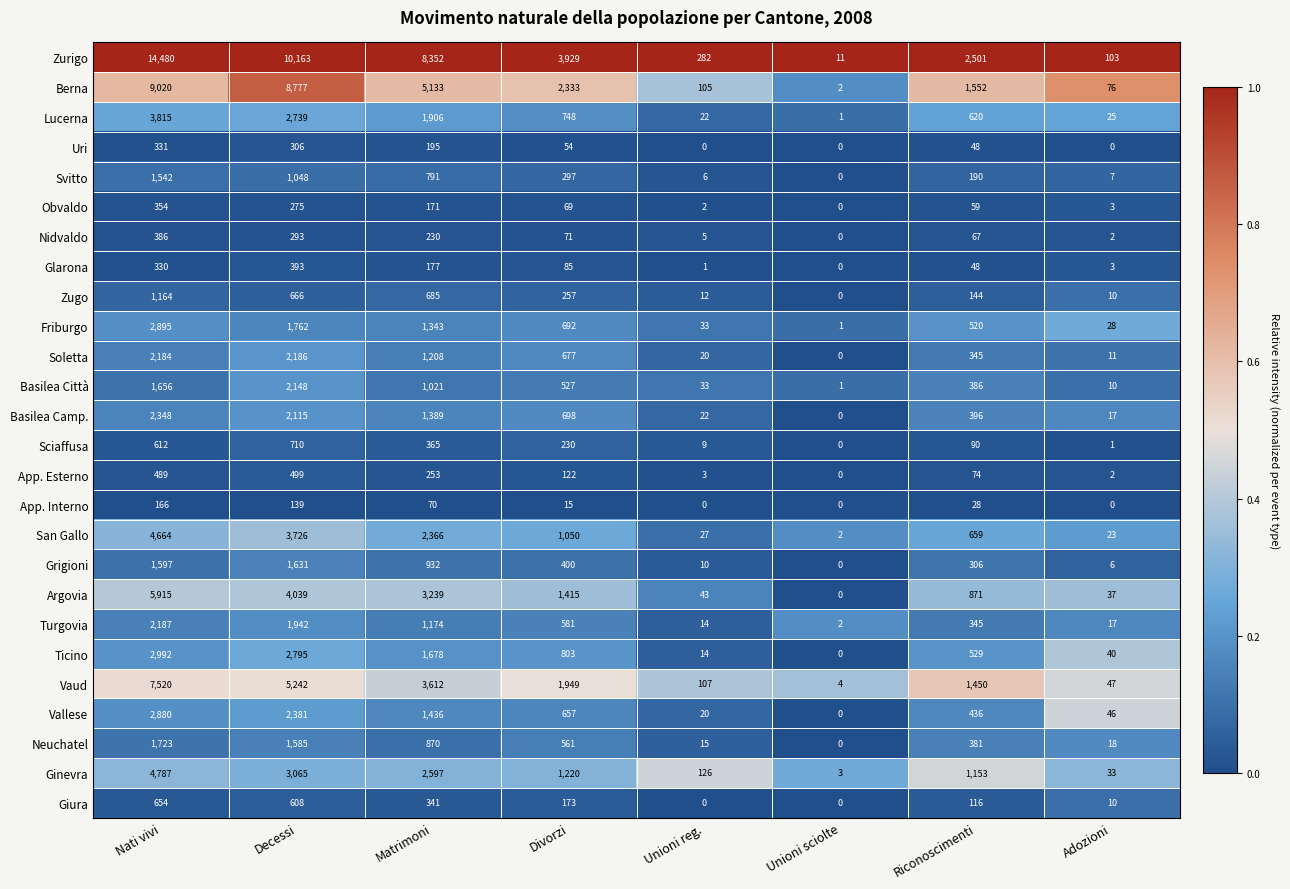

List the series in order of their peak value, lowest first.

App. Interno, Uri, Obvaldo, Nidvaldo, Glarona, App. Esterno, Giura, Sciaffusa, Zugo, Svitto, Grigioni, Neuchatel, Basilea Città, Soletta, Turgovia, Basilea Camp., Vallese, Friburgo, Ticino, Lucerna, San Gallo, Ginevra, Argovia, Vaud, Berna, Zurigo